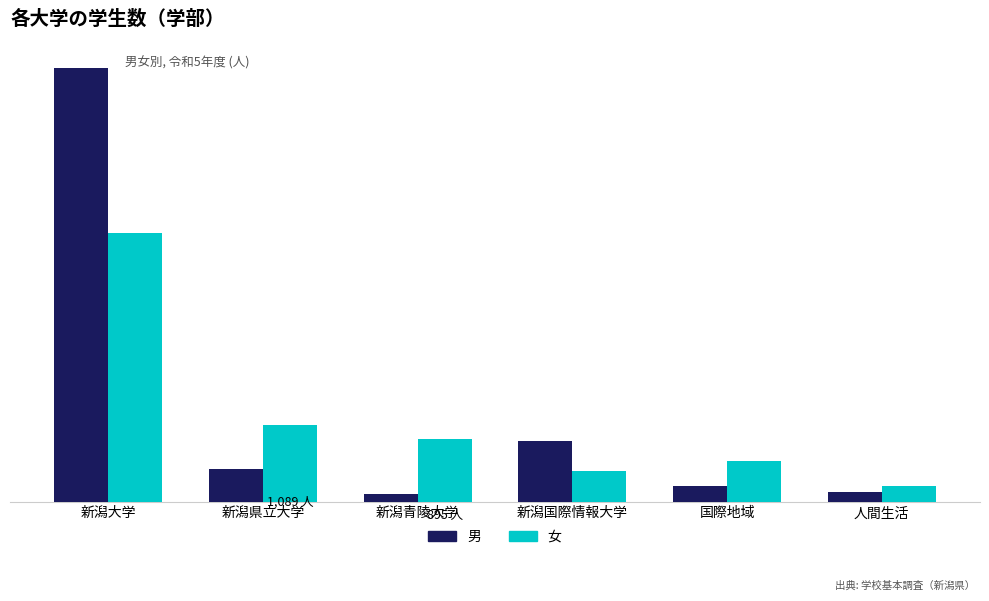

What are all the series names shown in the legend?

男, 女